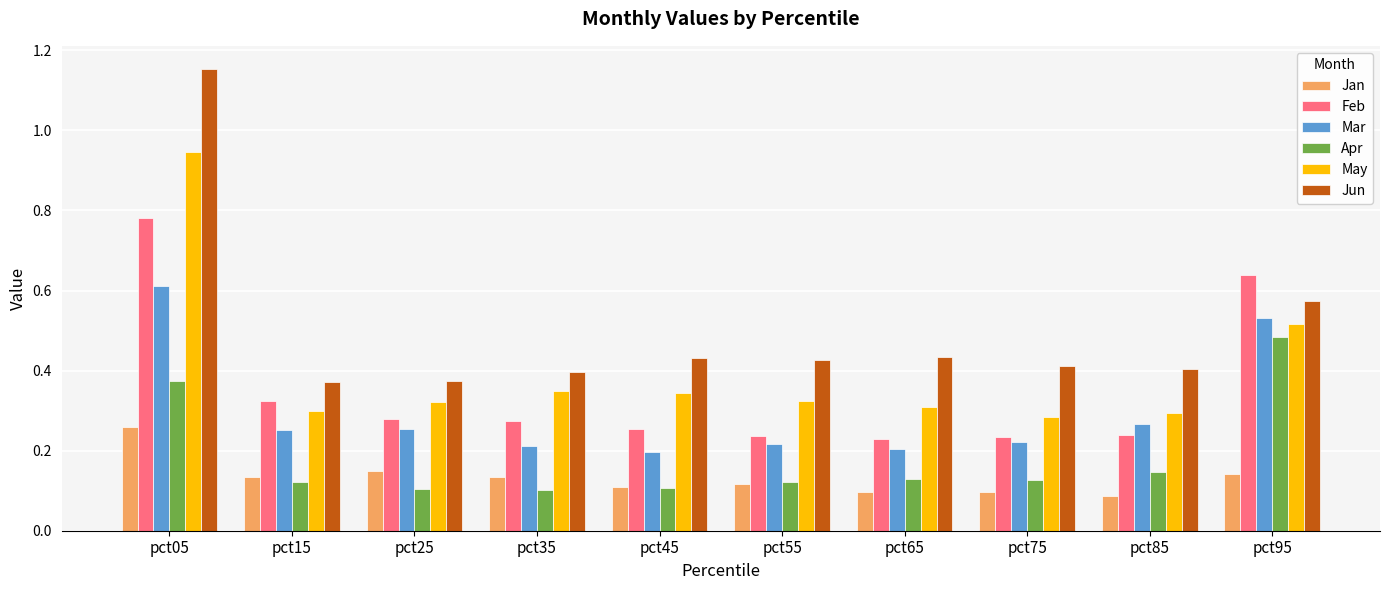

Rank the series by their maximum value, from lowest to highest.

Jan, Apr, Mar, Feb, May, Jun